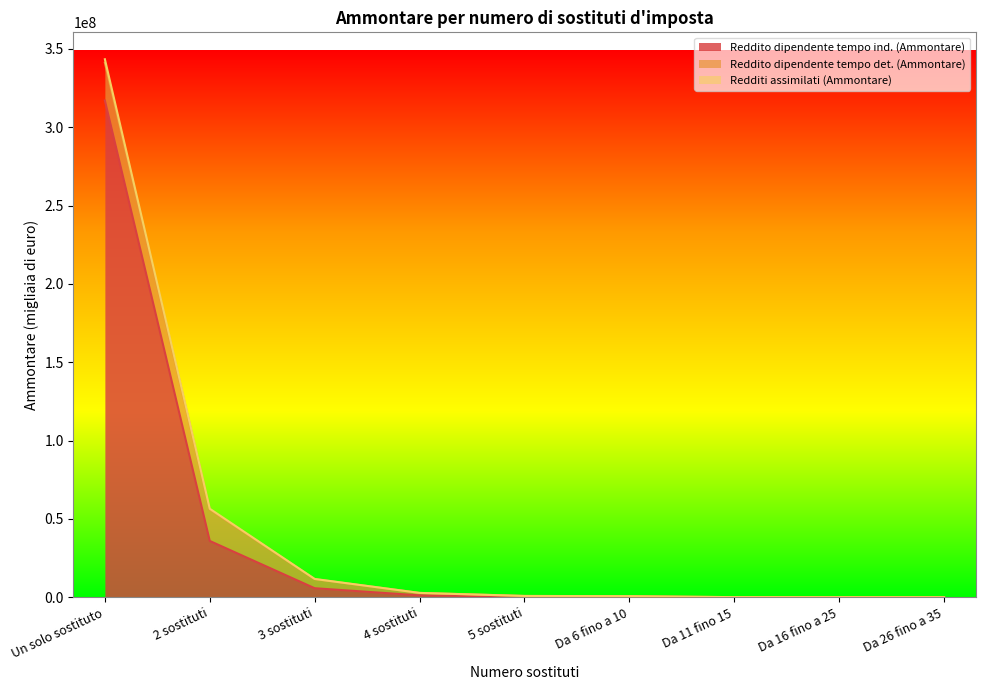

What is the highest value of the Reddito dipendente tempo ind. (Ammontare) series?

317049688